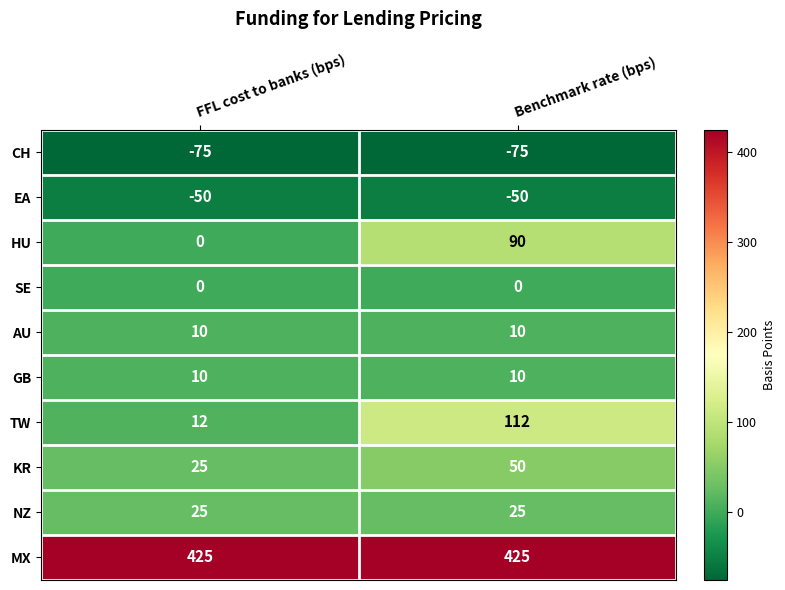

Reading left to right, what are all the values shown in this chart?

CH: -75	-75
EA: -50	-50
HU: 0	90
SE: 0	0
AU: 10	10
GB: 10	10
TW: 12	112
KR: 25	50
NZ: 25	25
MX: 425	425